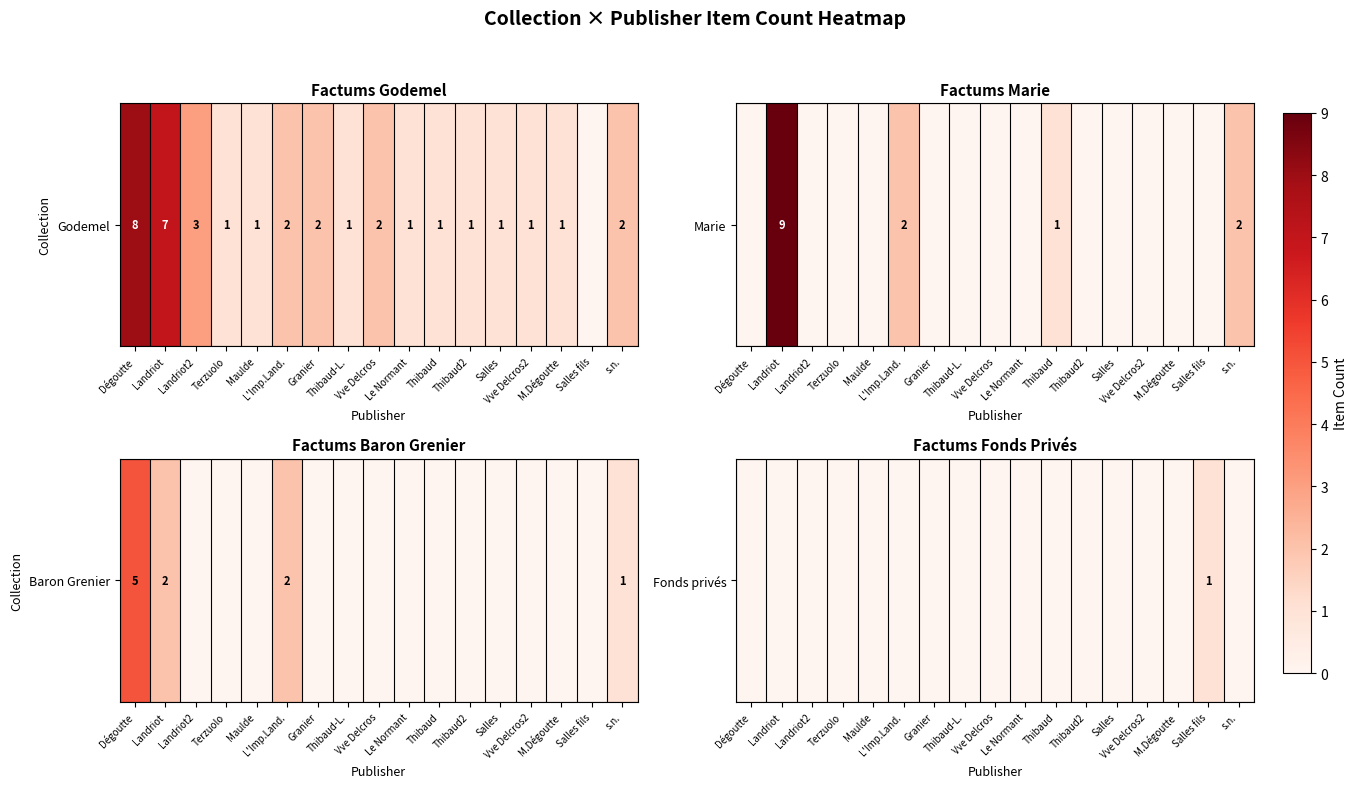

What is the maximum value shown in the chart?

1